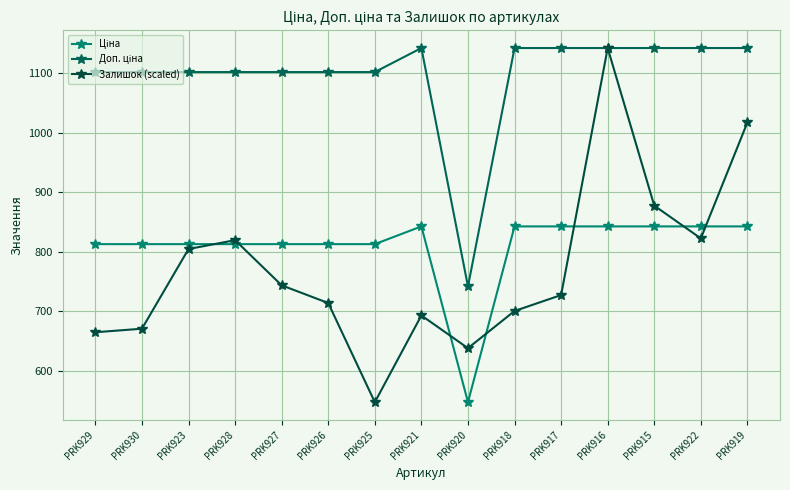

Is it true that Доп. ціна equals 1101.8 at PRK925?

True